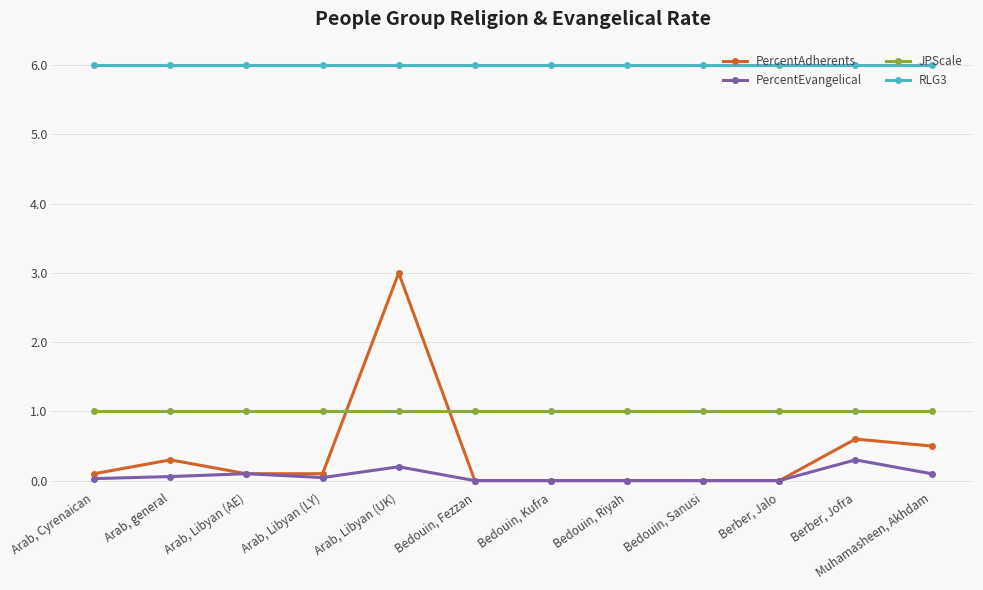

True or false: PercentAdherents has more than 0 points higher than both neighbors.

True